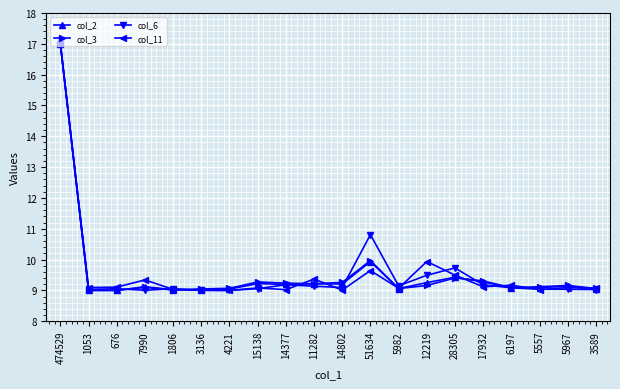

Is the value of col_3 at 17932 greater than the value of col_2 at 28305?

No